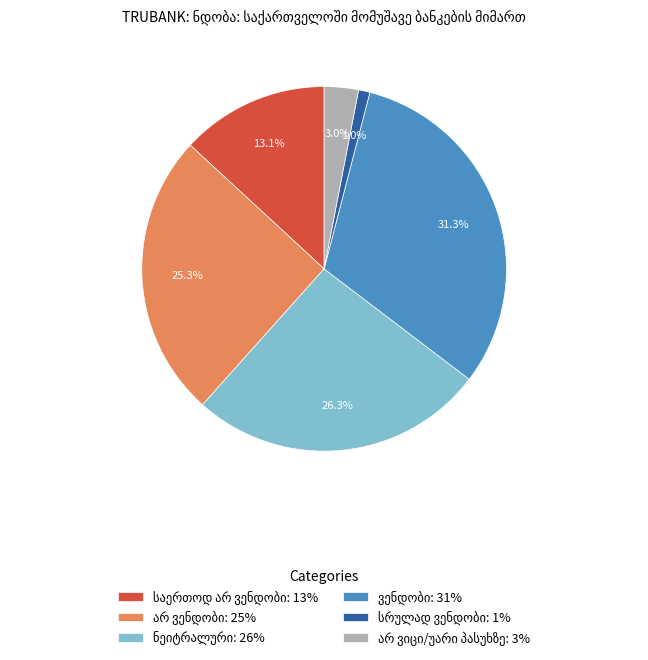

Does any single category account for the majority?

No